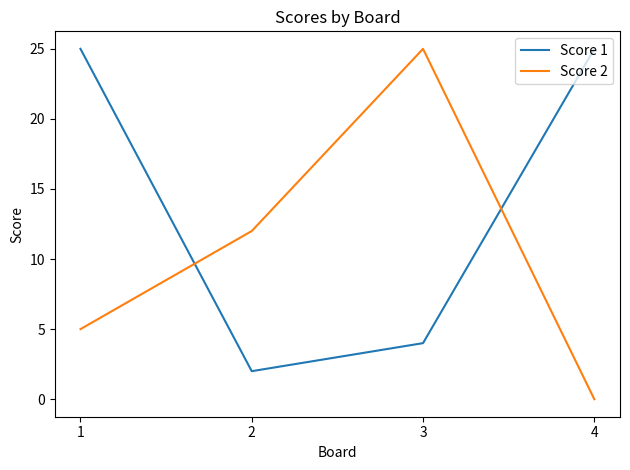

What is the average value of the Score 1 series?

14